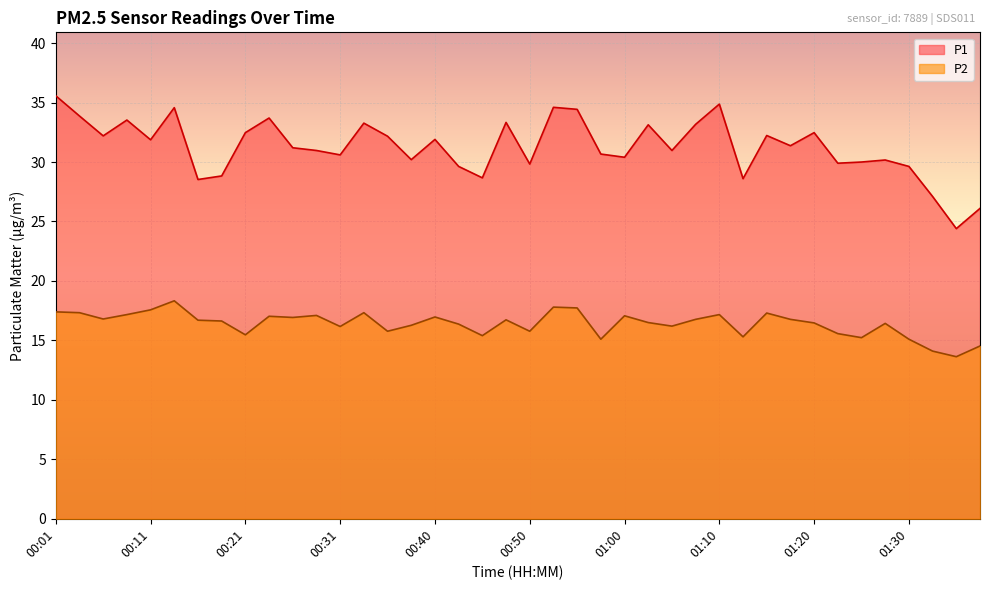

What is the maximum value for P1?

35.6